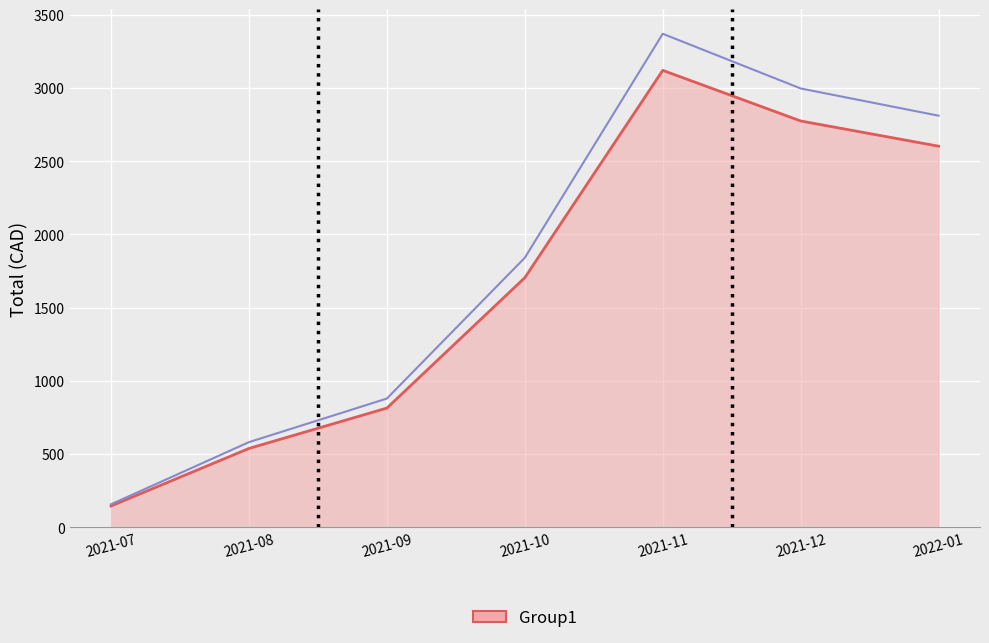

What is the difference between the values at 2021-11 and 2021-10?

1529.4